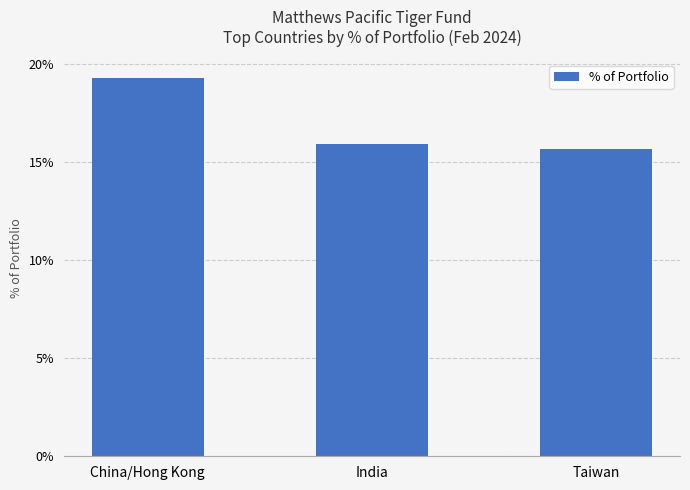

At which category does the chart reach its peak across all series?

China/Hong Kong